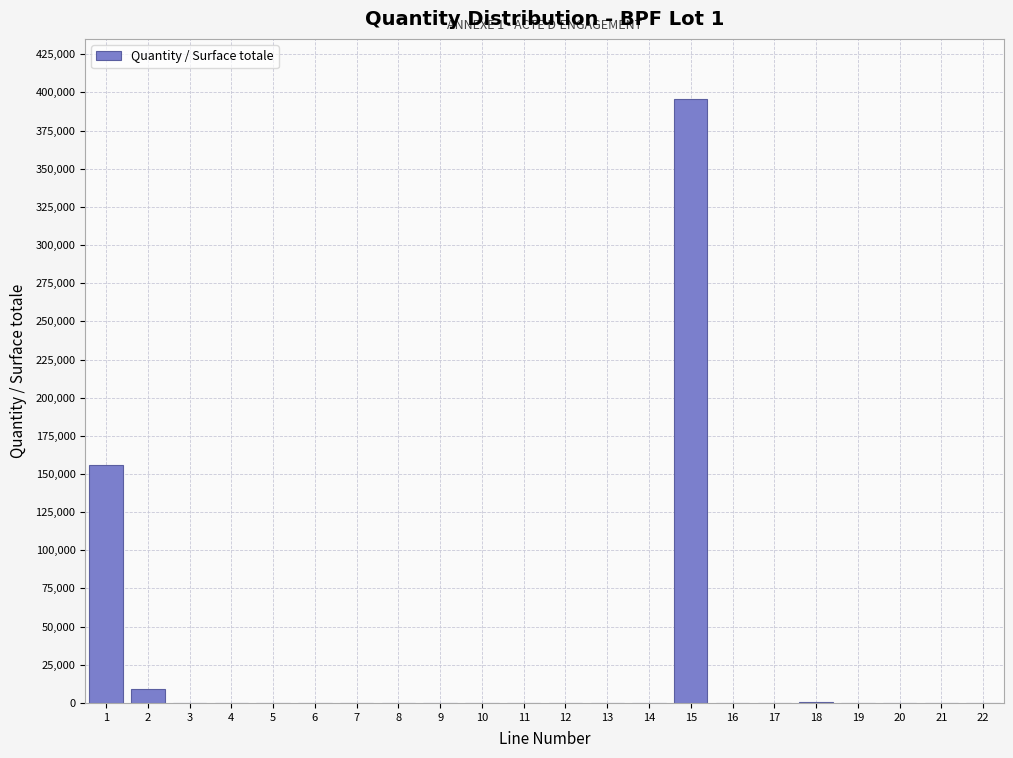

What is the sum of all values?

561441